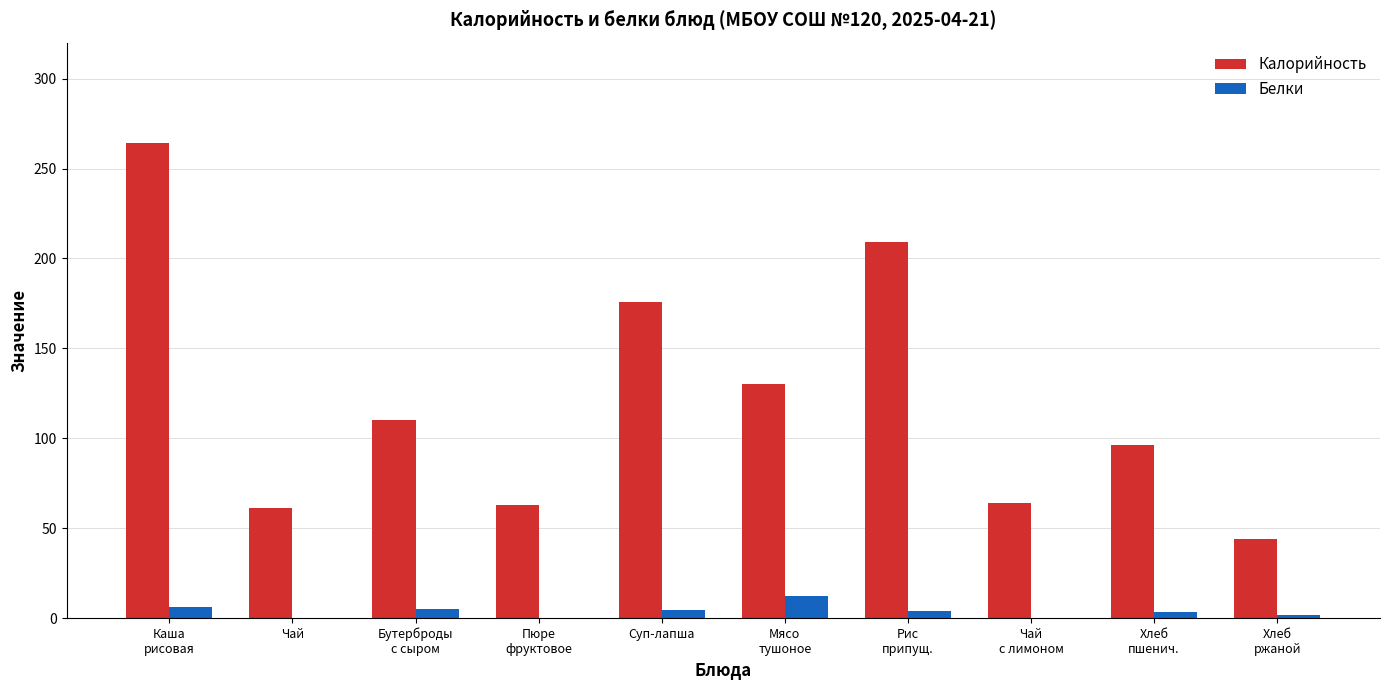

Which label corresponds to the largest value in the chart?

Каша
рисовая